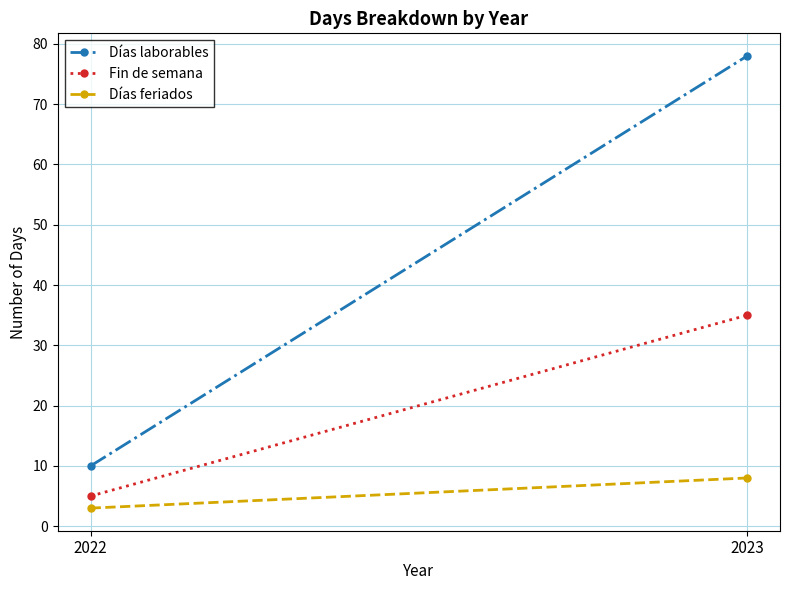

What is the greatest value displayed?

78